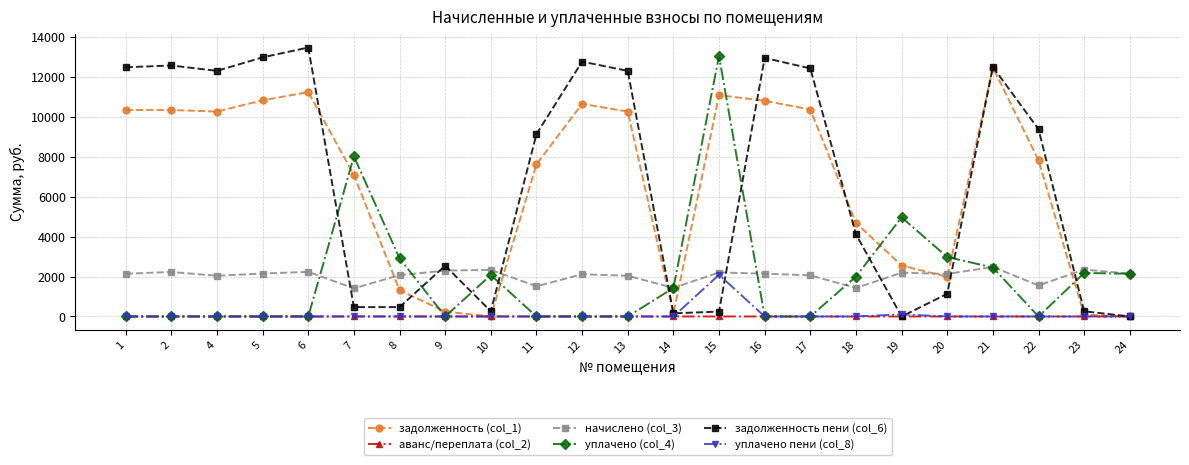

The задолженность пени (col_6) series shows 12313.2 at 4. True or false?

True